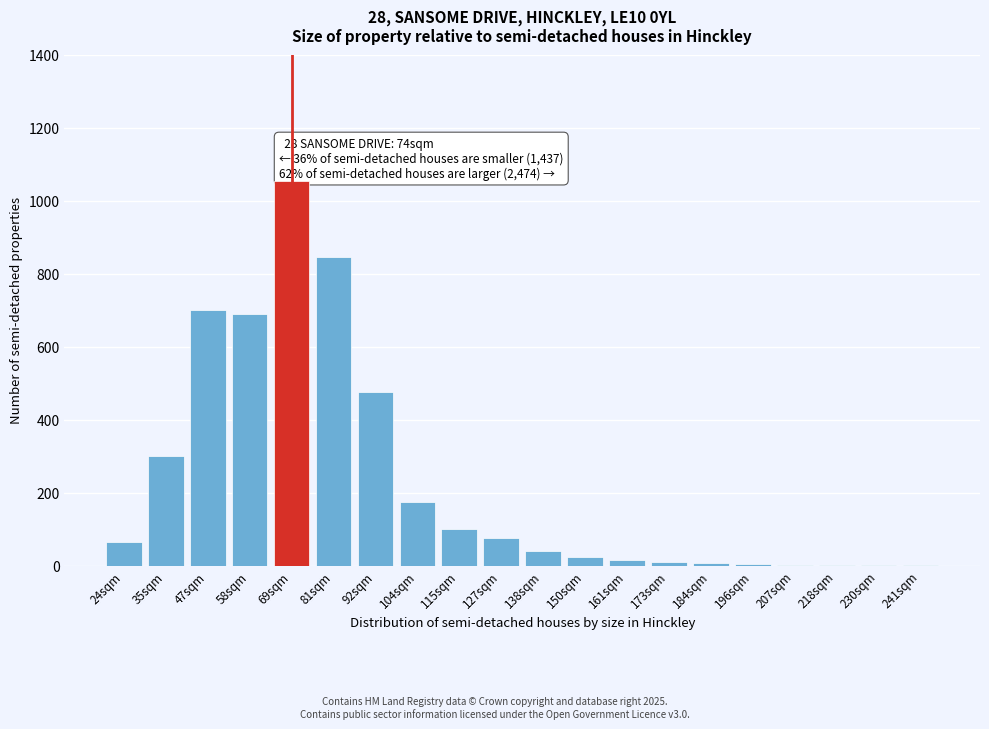

At which label is the value closest to 528?

92sqm